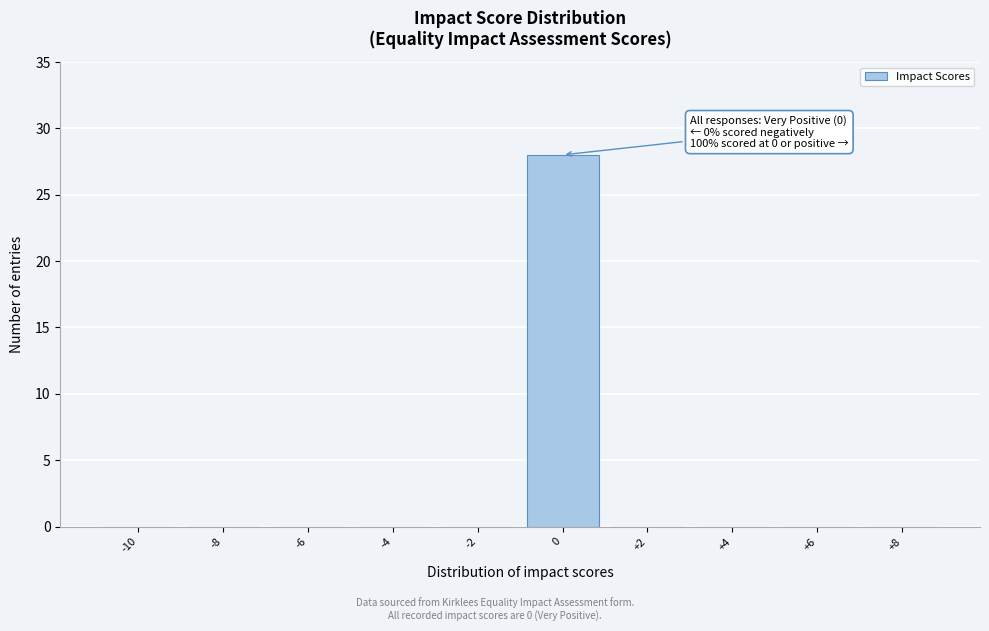

Reading left to right, transcribe all the data shown in this chart.

-10=0	-8=0	-6=0	-4=0	-2=0	0=28	+2=0	+4=0	+6=0	+8=0